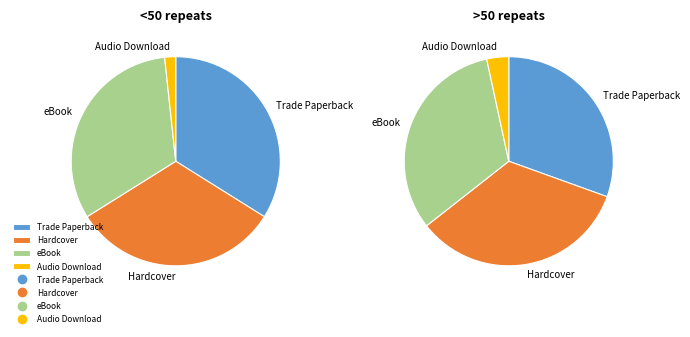

Does eBook account for over 50% of the chart?

No